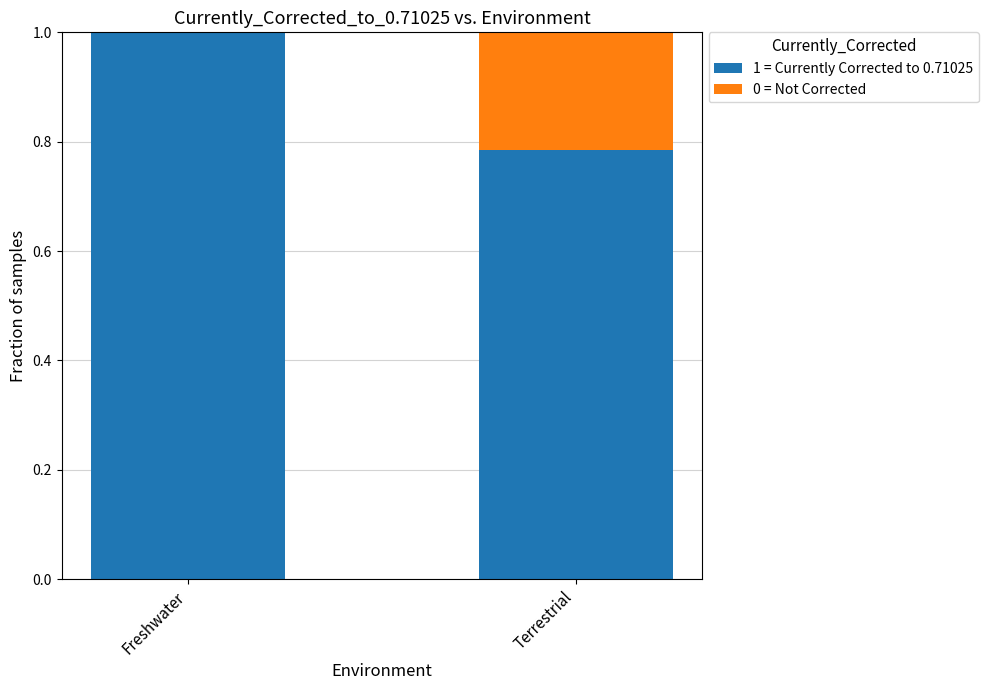

The value of 1 = Currently Corrected to 0.71025 at Freshwater is 0.4. True or false?

False